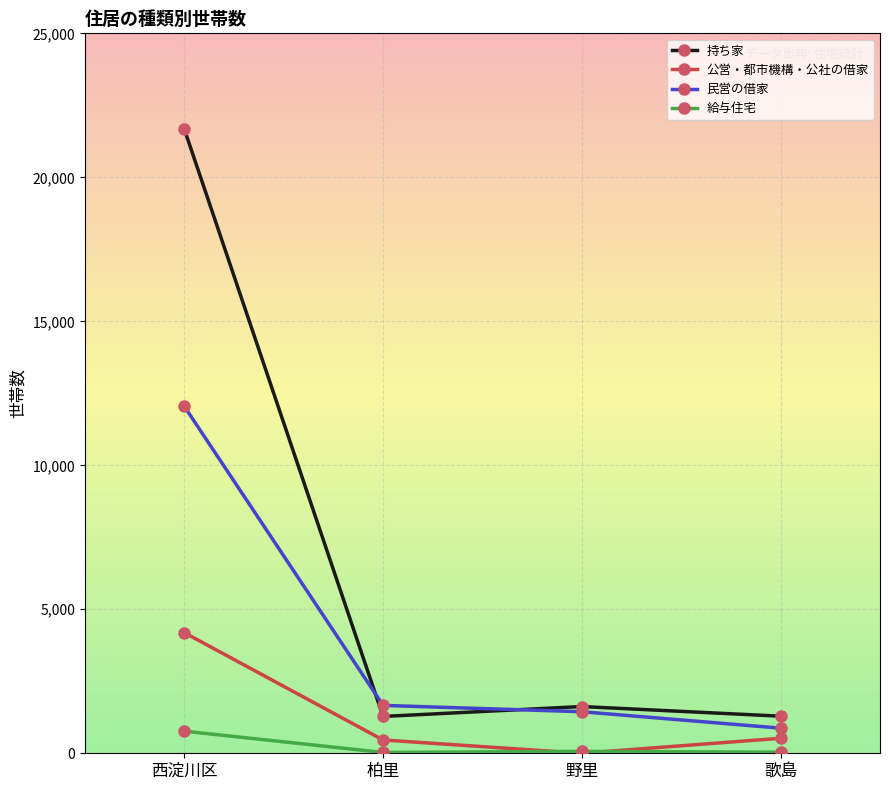

List the series in order of their overall mean, lowest first.

給与住宅, 公営・都市機構・公社の借家, 民営の借家, 持ち家